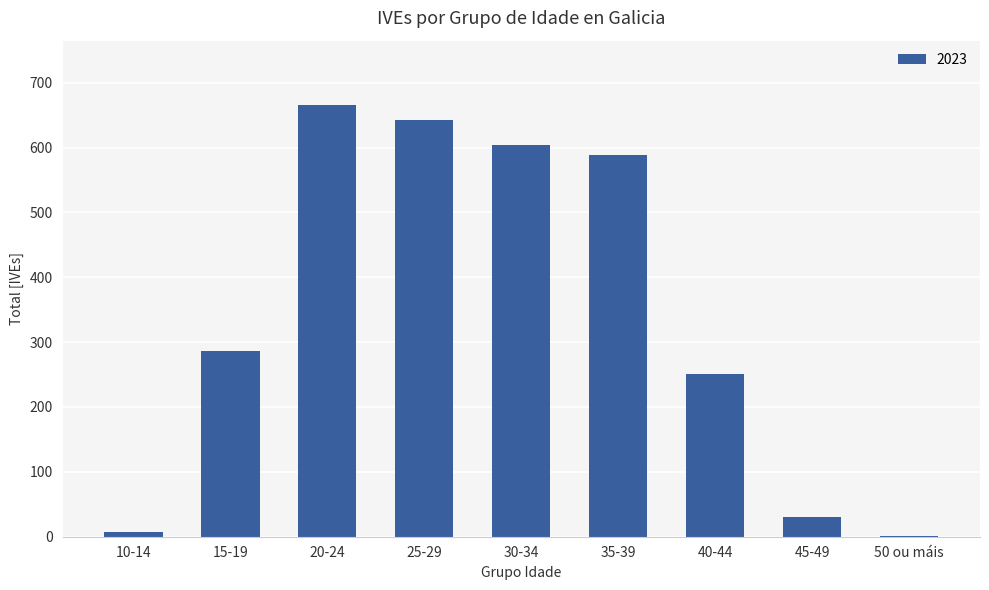

Reading left to right, list all the values displayed in this chart.

10-14=8	15-19=286	20-24=665	25-29=642	30-34=604	35-39=588	40-44=251	45-49=30	50 ou máis=1